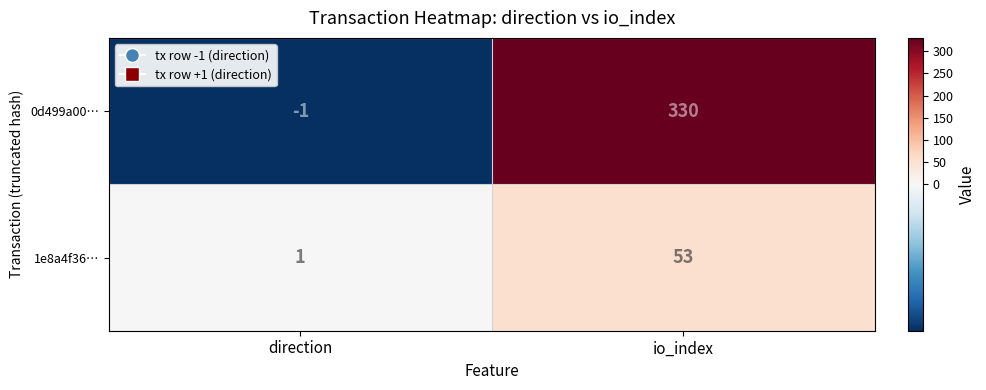

What is the approximate value of 0d499a00… at io_index, to the nearest 50?

350